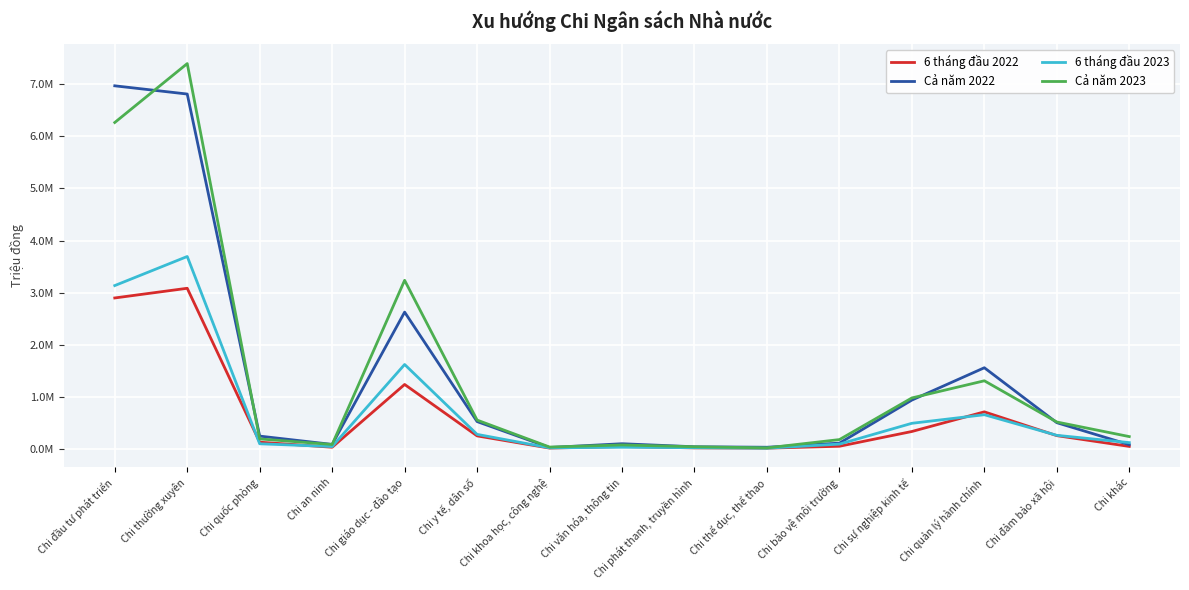

List the labels in order of Cả năm 2022 value, largest first.

Chi đầu tư phát triển, Chi thường xuyên, Chi giáo dục - đào tạo, Chi quản lý hành chính, Chi sự nghiệp kinh tế, Chi y tế, dân số, Chi đảm bảo xã hội, Chi quốc phòng, Chi bảo vệ môi trường, Chi văn hóa, thông tin, Chi an ninh, Chi khác, Chi phát thanh, truyền hình, Chi thể dục, thể thao, Chi khoa học, công nghệ